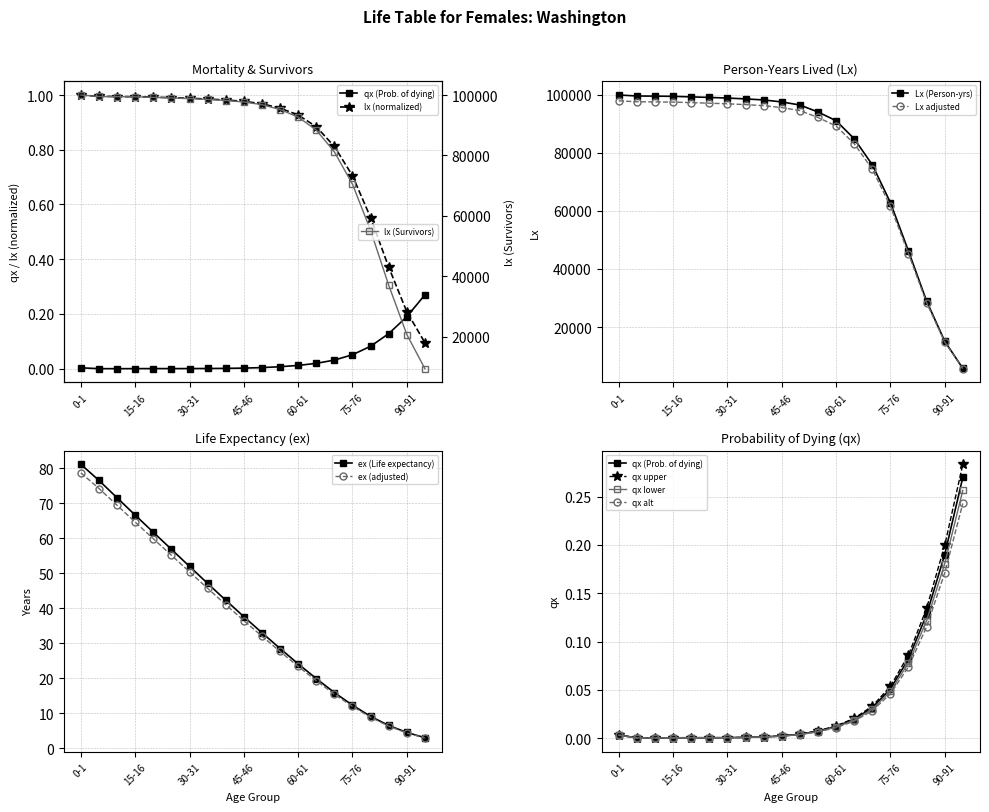

What is the label of the 18th point from the right?

10-11